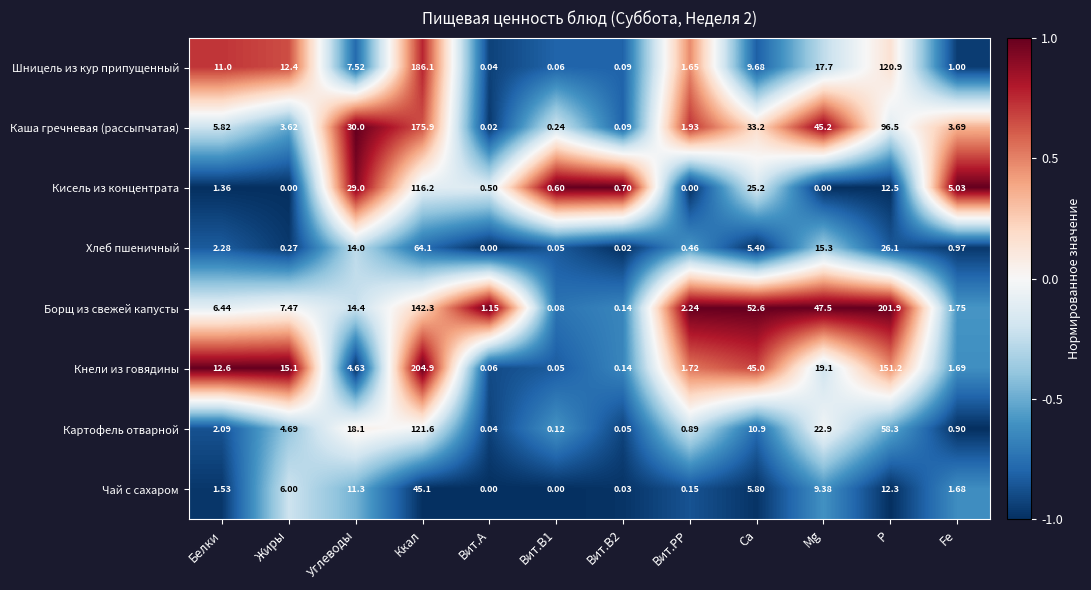

Which series has the largest range (max minus min)?

Кнели из говядины